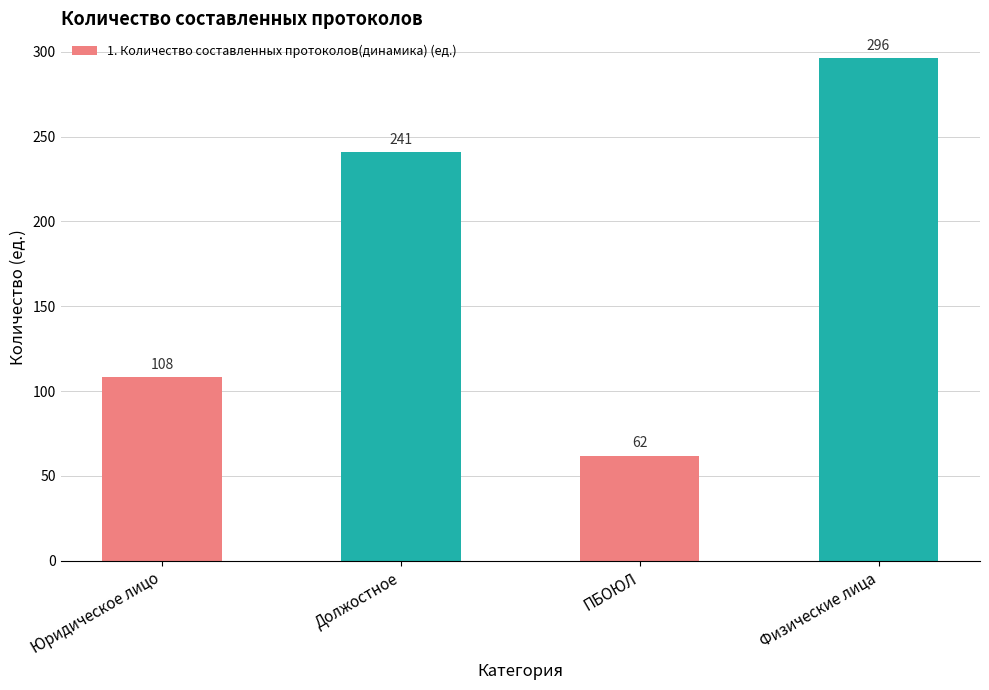

Reading left to right, transcribe all the data shown in this chart.

108	241	62	296